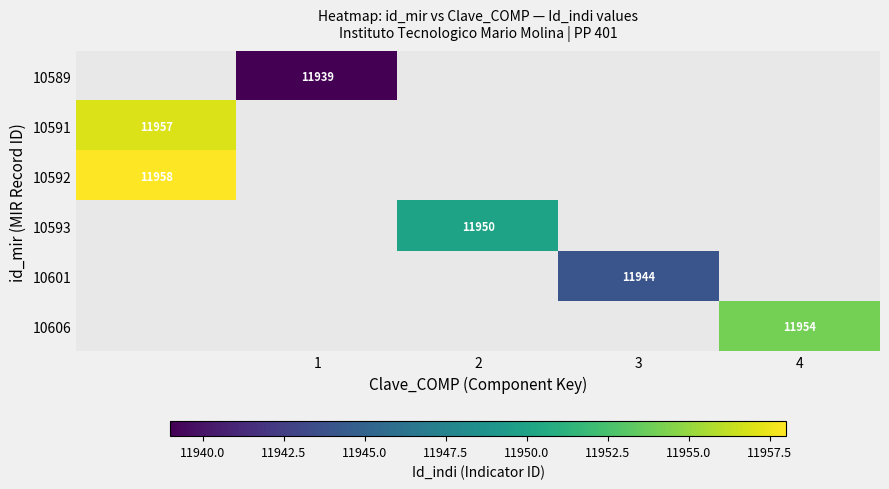

The value of 10593 at 2 is 2789. True or false?

False